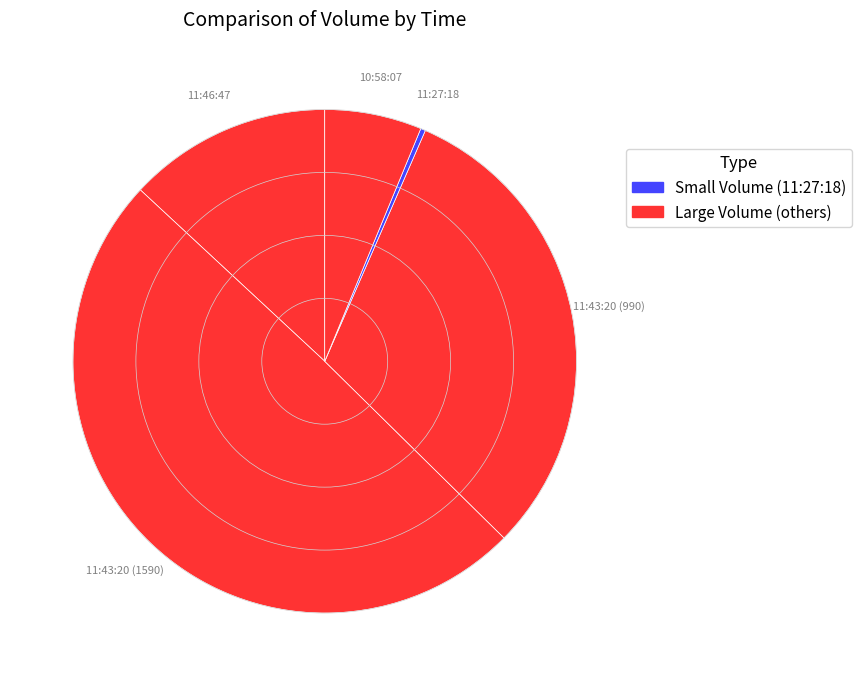

Count the number of slices in the pie.

5